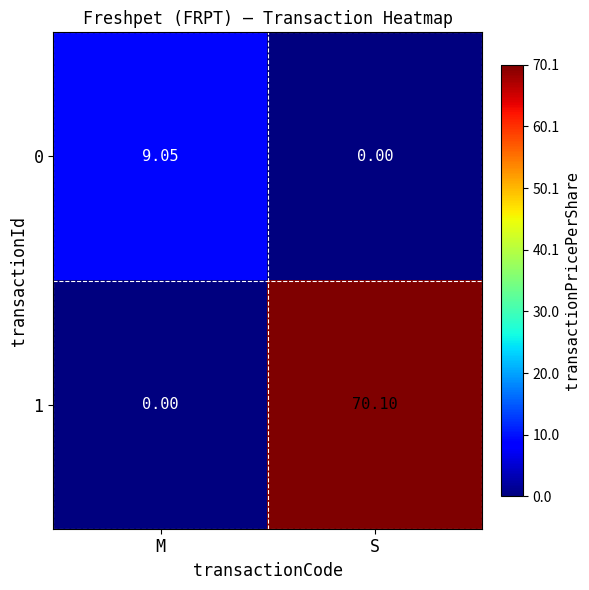

Between M and S, which series saw the biggest shift?

1